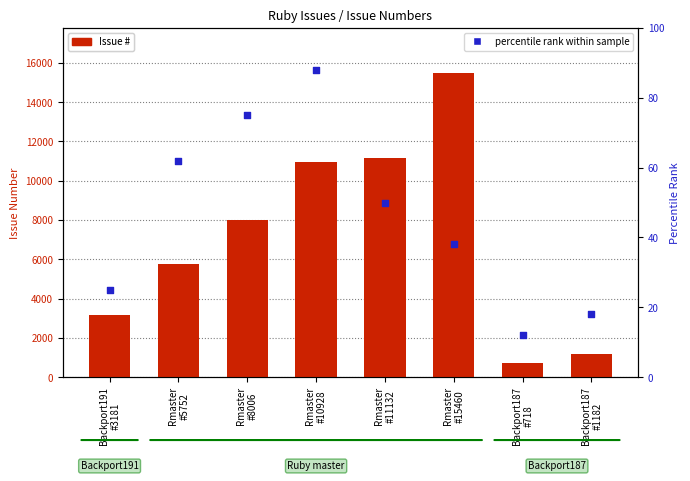

Is the value of percentile rank at Rmaster
#10928 greater than the value of Issue # at Backport191
#3181?

No